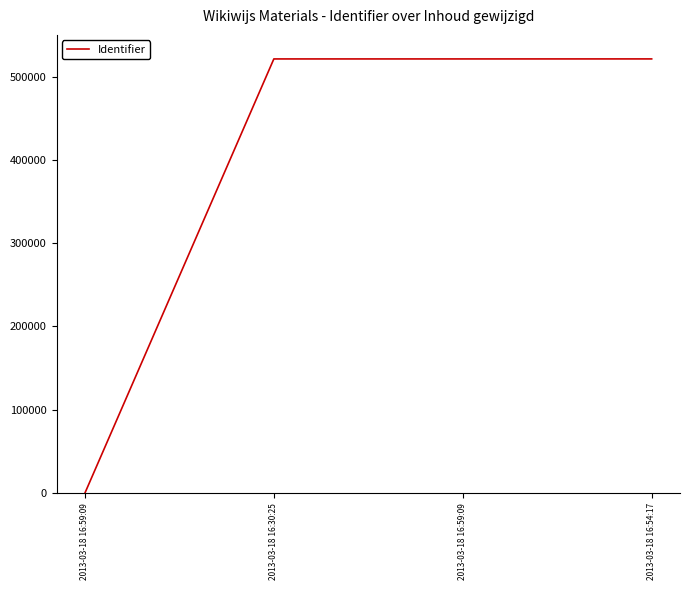

Is this an area chart (filled region under the line)?

No